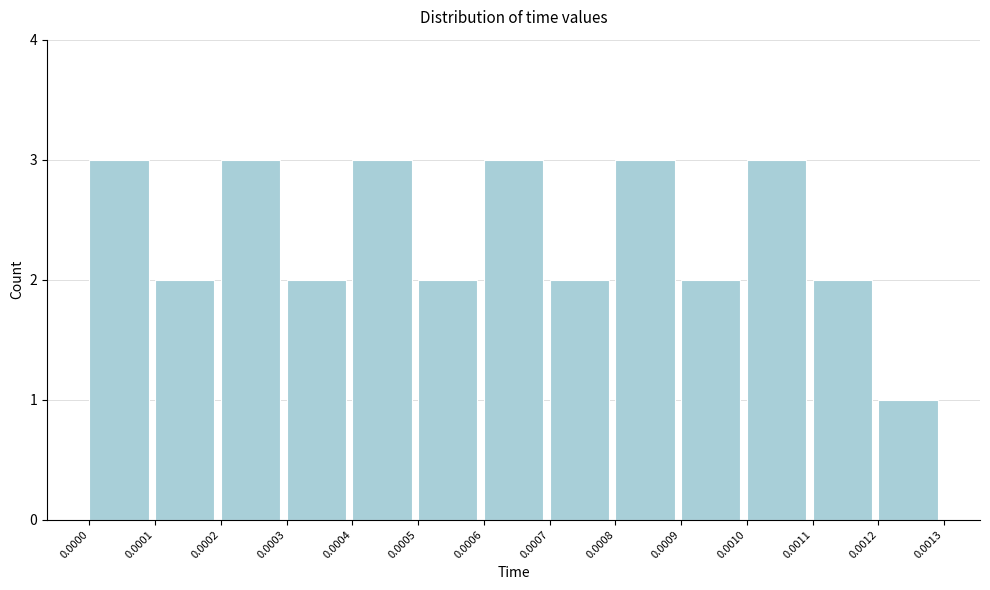

Reading left to right, list every bar in this chart as the range it spans on the x-axis followed by its height. The values are not printed on the chart, so give them approximately, as read against the axis.

0.0000 to 0.0001: 3
0.0001 to 0.0002: 2
0.0002 to 0.0003: 3
0.0003 to 0.0004: 2
0.0004 to 0.0005: 3
0.0005 to 0.0006: 2
0.0006 to 0.0007: 3
0.0007 to 0.0008: 2
0.0008 to 0.0009: 3
0.0009 to 0.0010: 2
0.0010 to 0.0011: 3
0.0011 to 0.0012: 2
0.0012 to 0.0013: 1